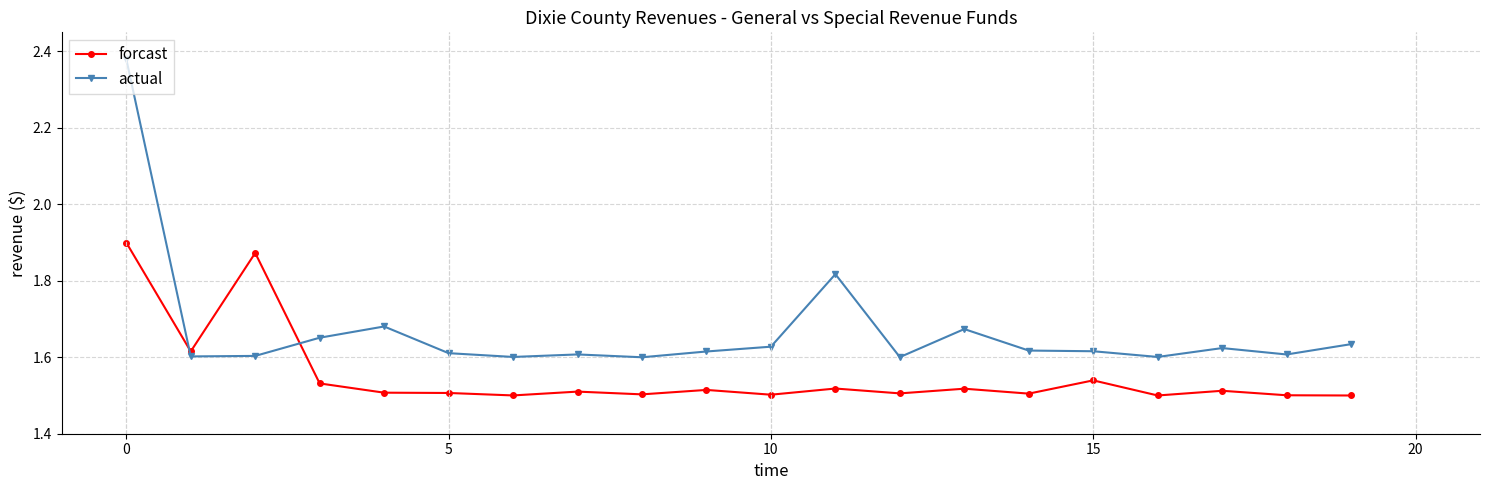

Count the actual values in the range 1 to 2.

19